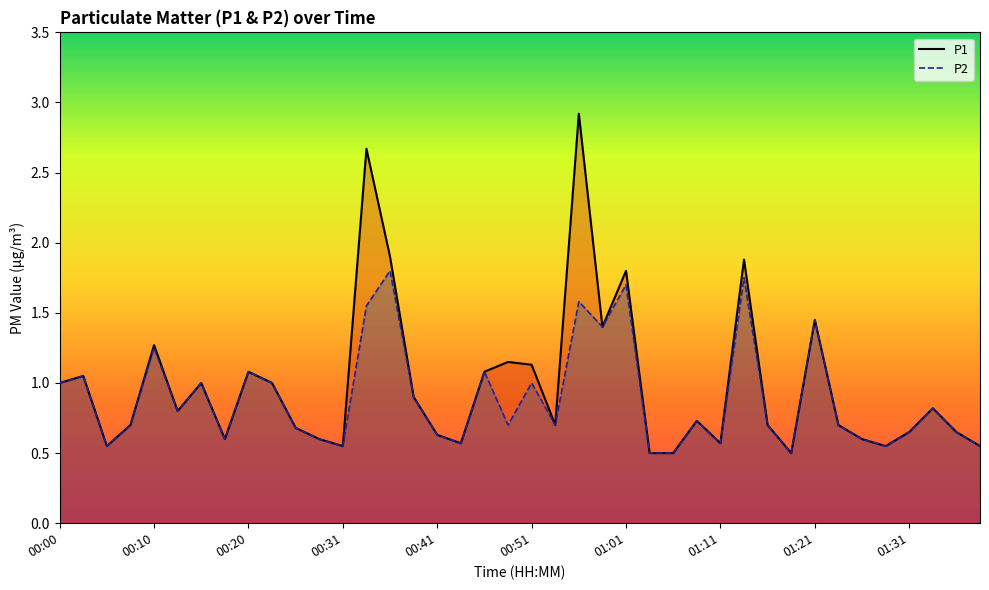

Rank the series at 35 from highest to lowest value.

P1, P2